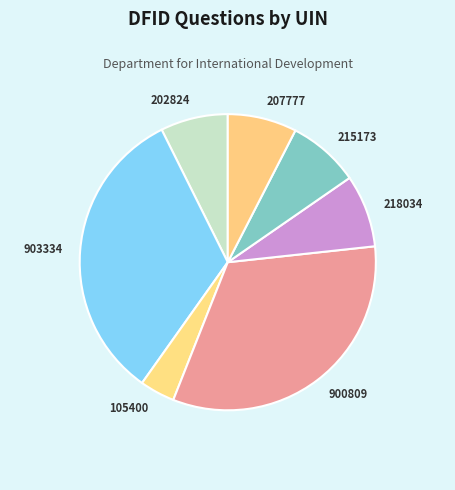

Do 900809 and 105400 together represent more than half of the pie?

No